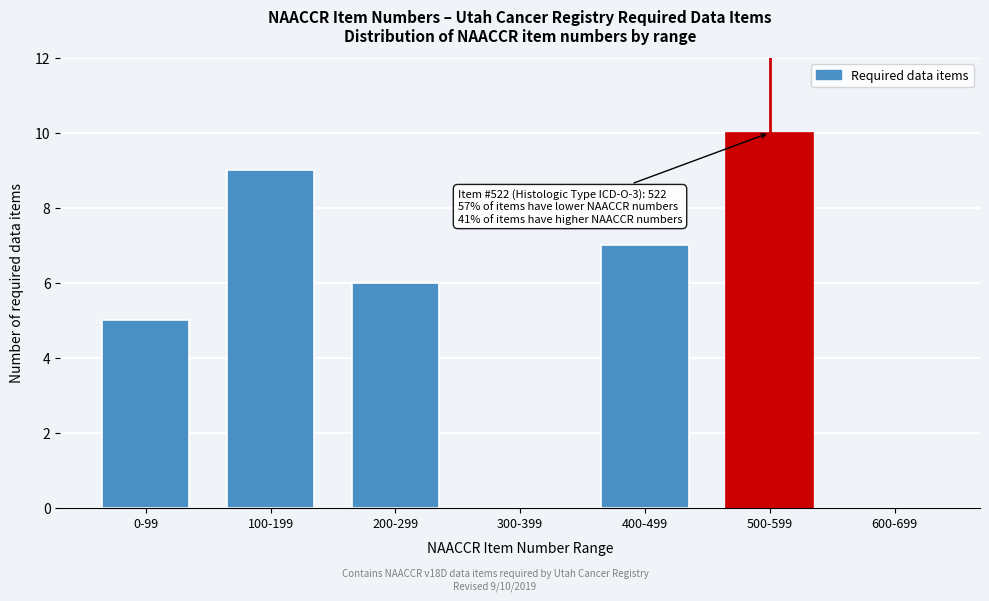

Reading right to left, what are all the values shown in this chart?

600-699=0	500-599=10	400-499=7	300-399=0	200-299=6	100-199=9	0-99=5